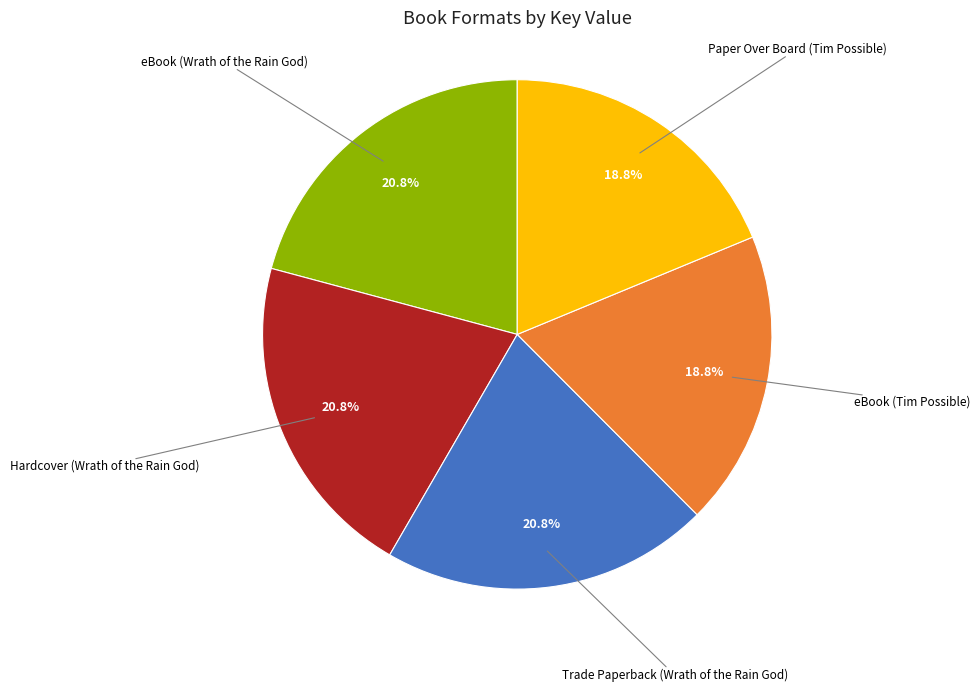

To the nearest percent, what is the combined percentage of eBook (Wrath of the Rain God) and Hardcover (Wrath of the Rain God)?

42%